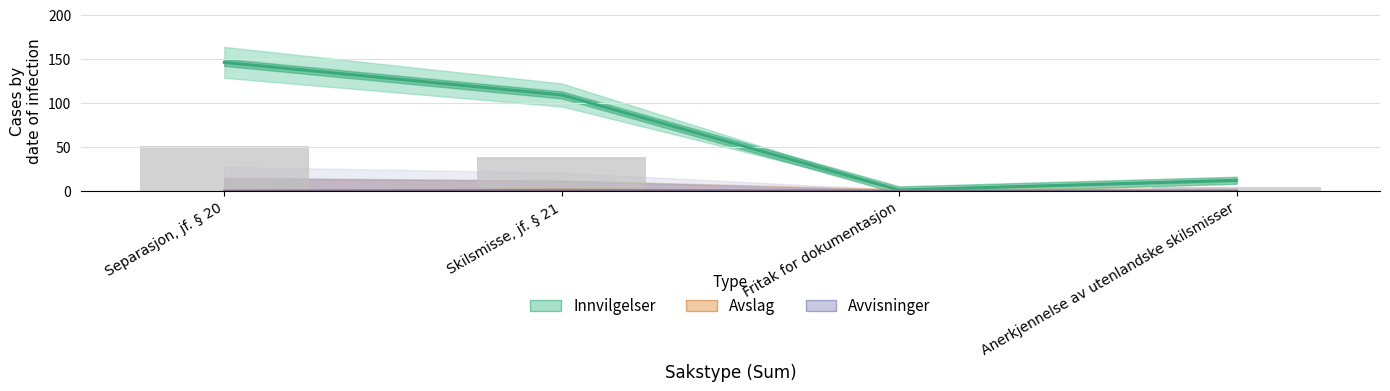

Is it true that Innvilgelser equals 1 at Fritak for dokumentasjon?

False